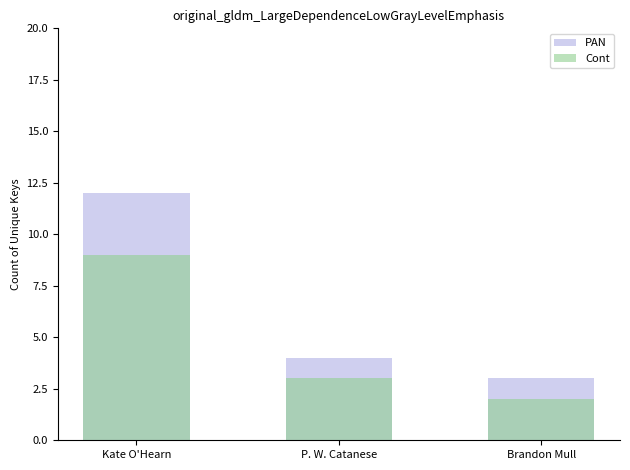

How many data points does each series have?

3